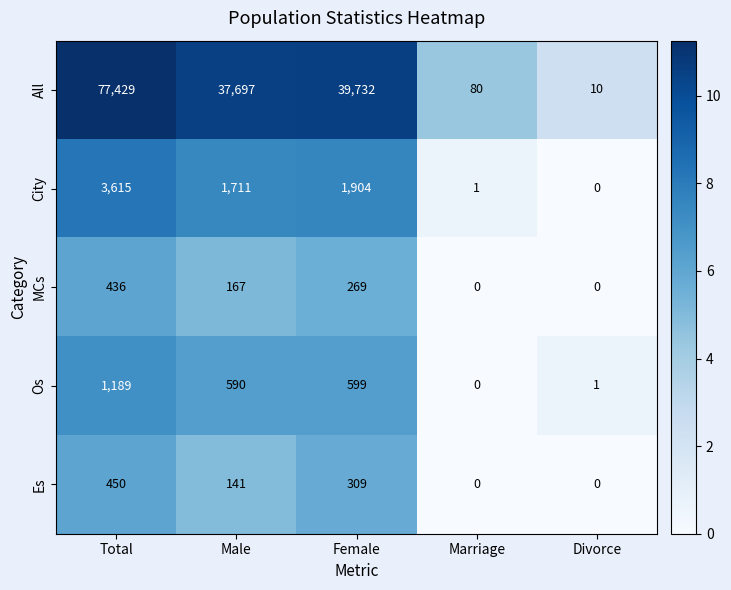

What is the difference between the second highest and second lowest values in the Os series?

598